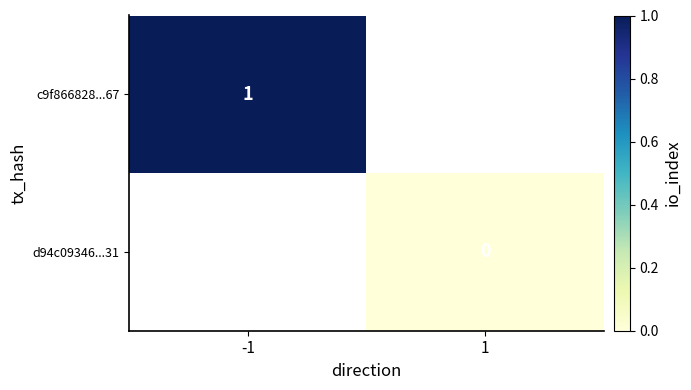

The value of c9f866828...67 at -1 is 0.5. True or false?

False